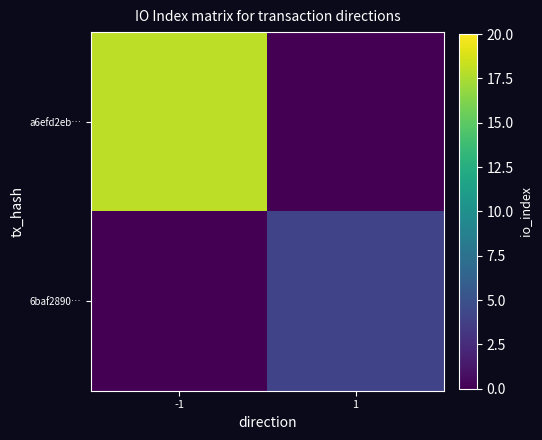

At -1, list the series in order from smallest to largest.

6baf2890…, a6efd2eb…